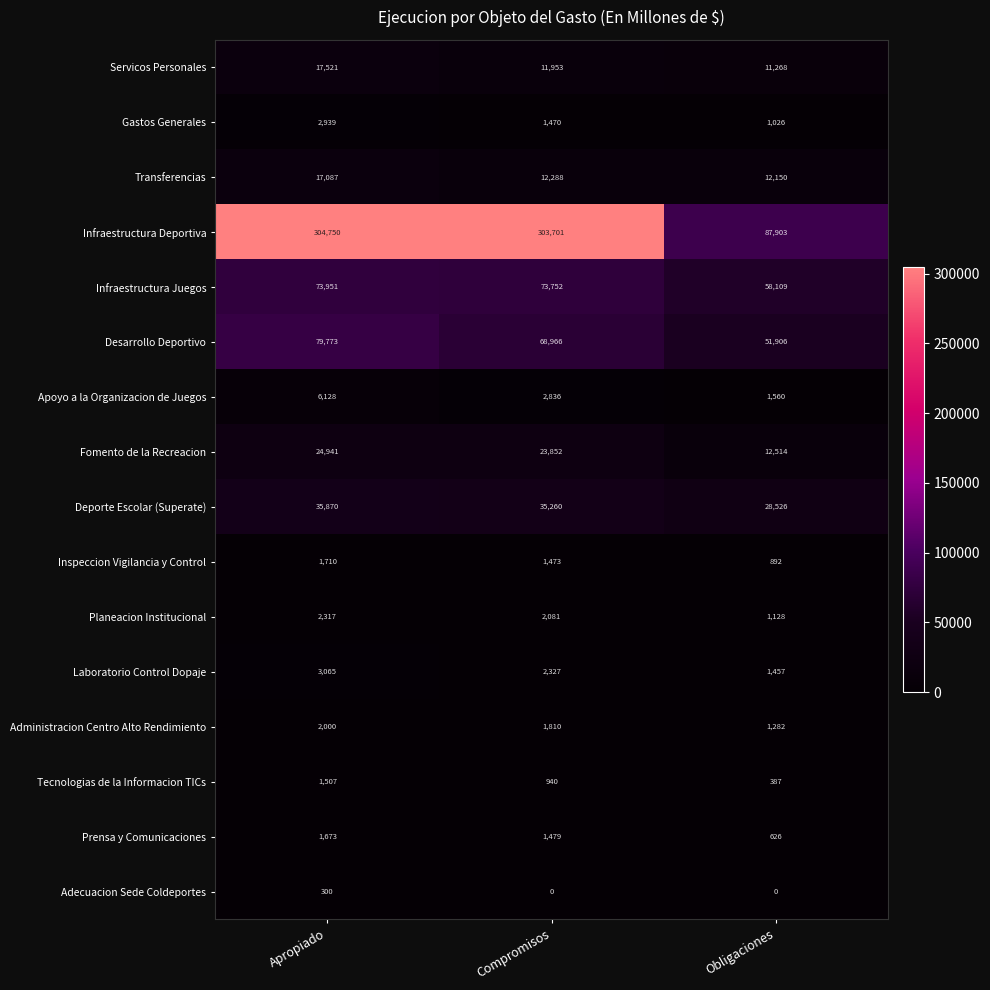

Count the number of categories in the chart.

3